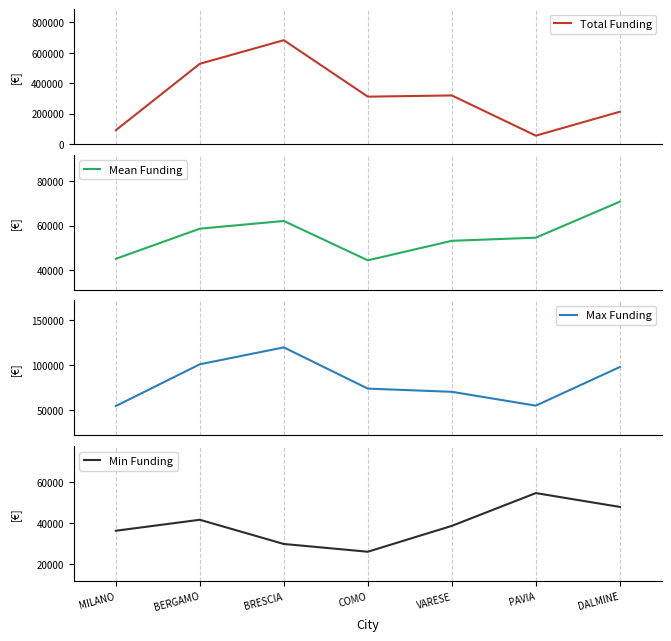

What are all the series names shown in the legend?

Total Funding, Mean Funding, Max Funding, Min Funding